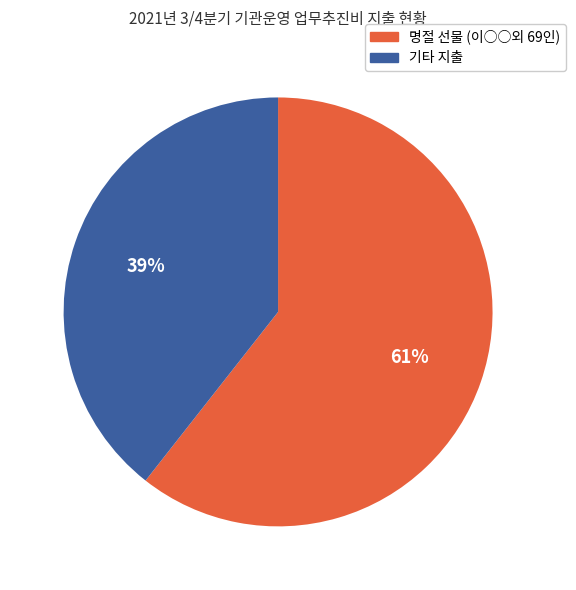

Is there any slice that represents more than half of the pie?

Yes